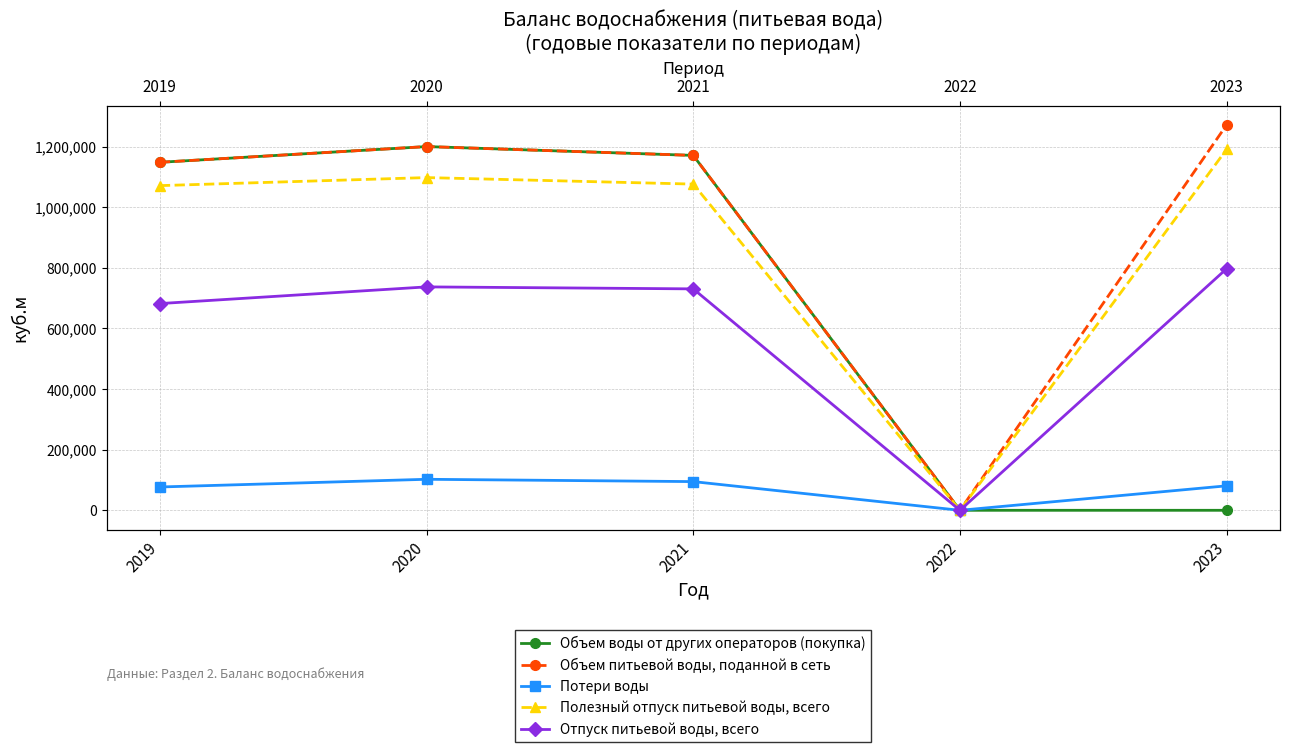

At which category is the sum across all series the highest?

2020